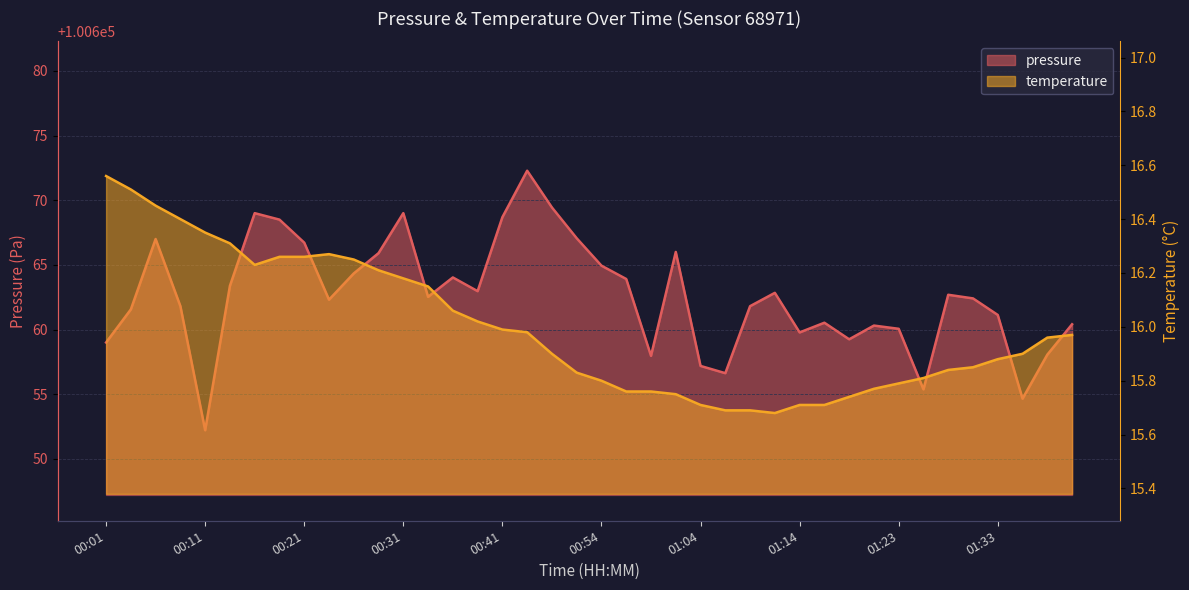

List the series in order of their overall mean, highest first.

pressure, temperature